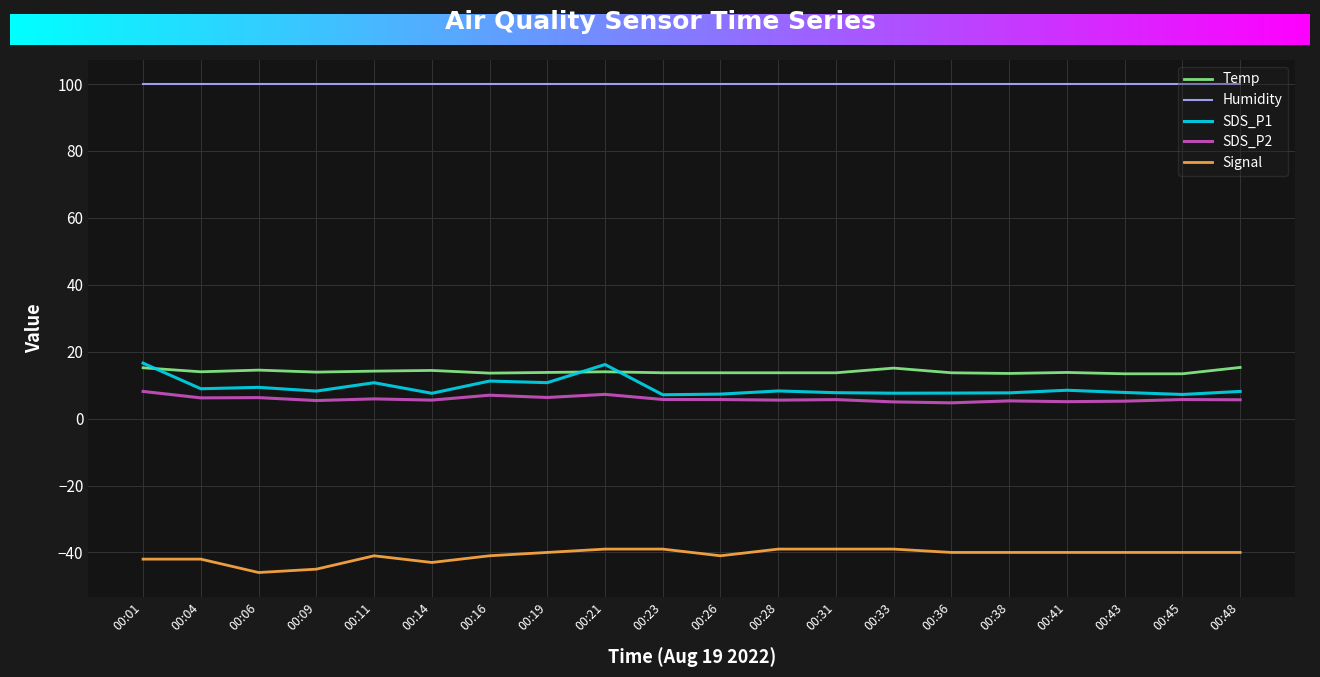

True or false: Signal has a value of -11.1 at 00:48.

False